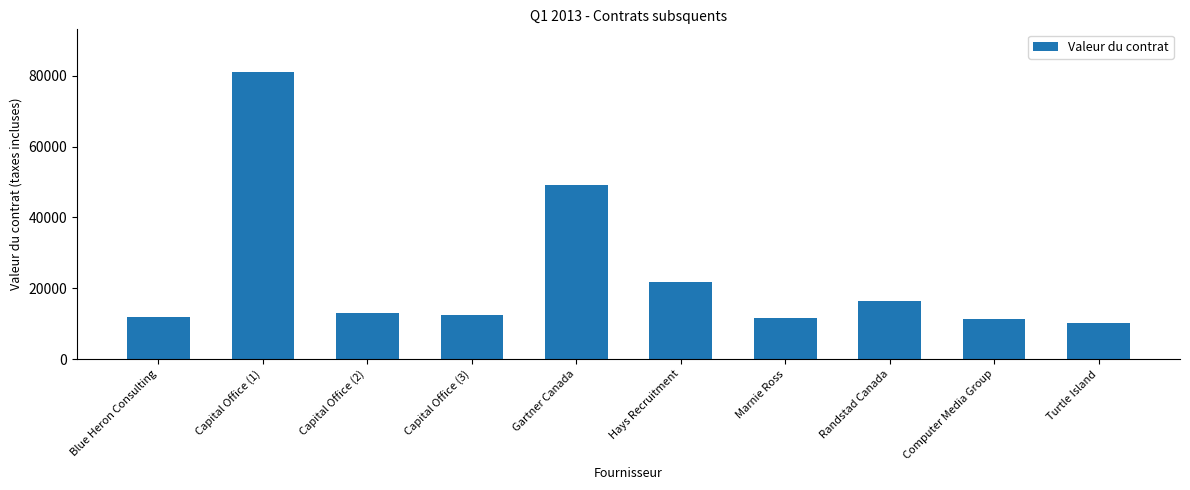

How many values exceed 12869?

5